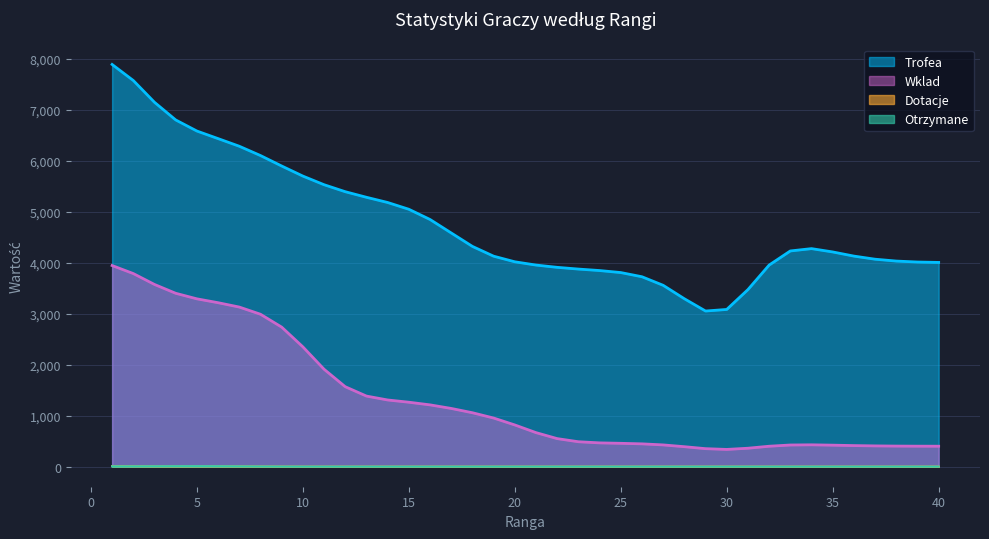

At which category is the sum across all series the highest?

1